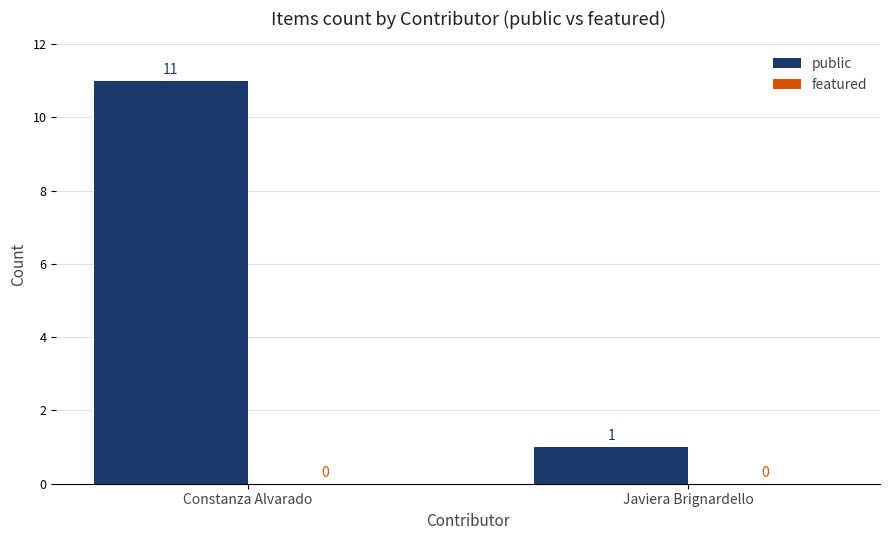

The value at Javiera Brignardello is 1. True or false?

True